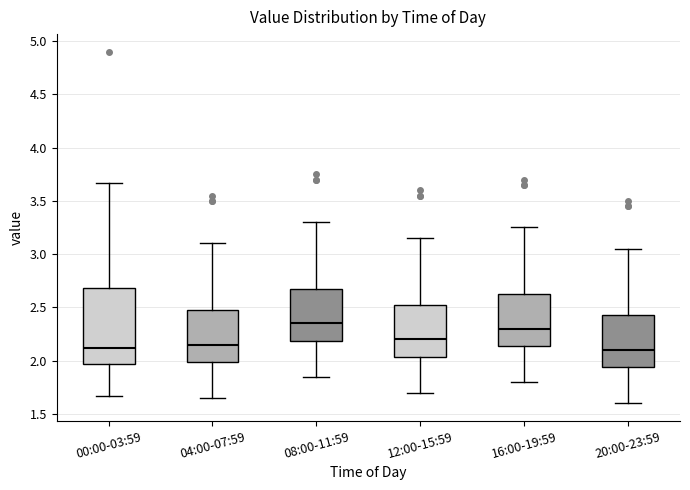

Which box's median line is the highest?

08:00-11:59